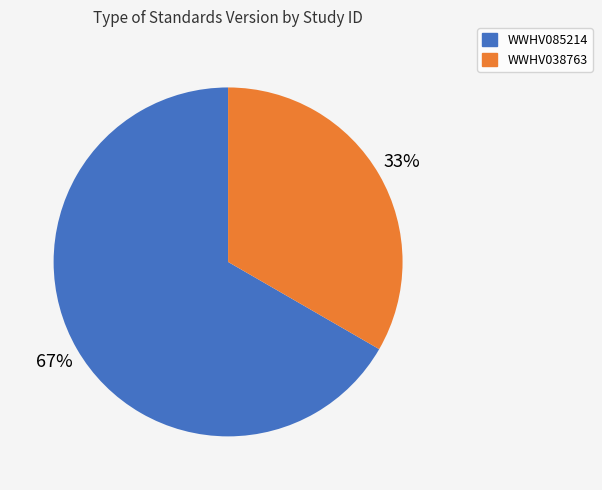

What percentage is the WWHV085214 slice, to the nearest percent?

67%